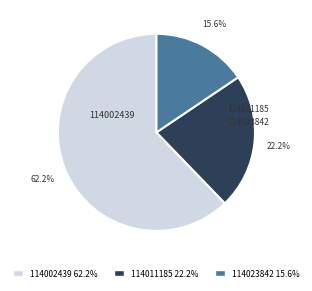

The 114002439 slice represents 72% of the pie. True or false?

False